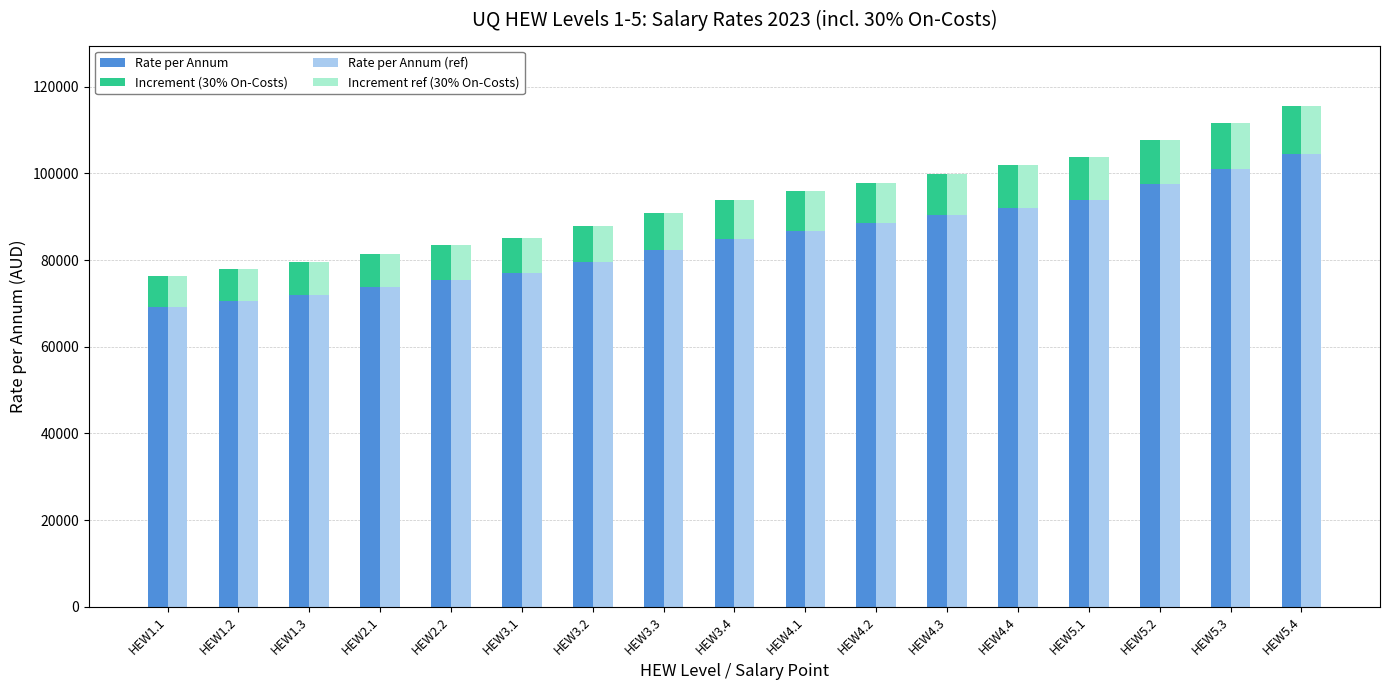

Read the Increment (30% On-Costs) value at HEW3.3.

8672.0